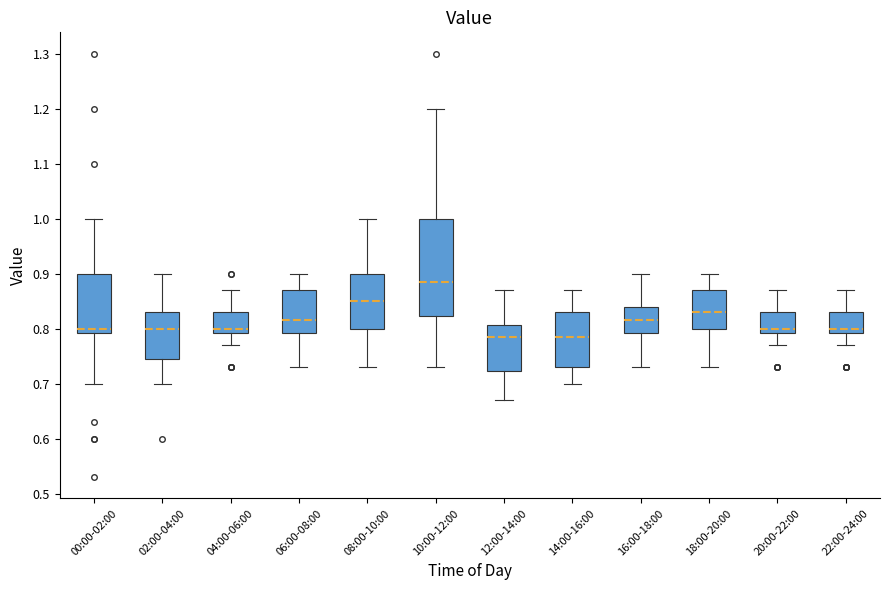

Comparing the boxes themselves (not the whiskers), which one is the tallest?

10:00-12:00